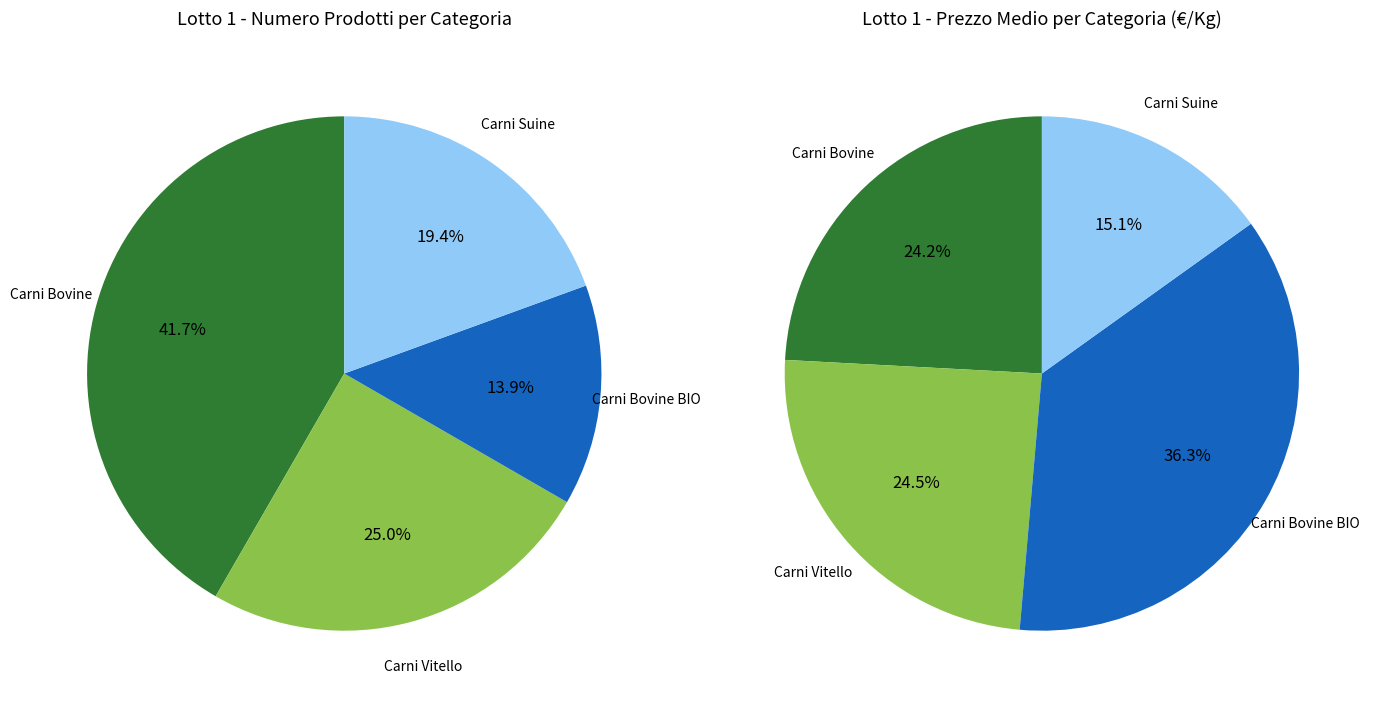

Rank the categories by value from lowest to highest.

Carni Bovine BIO, Carni Suine, Carni Vitello, Carni Bovine